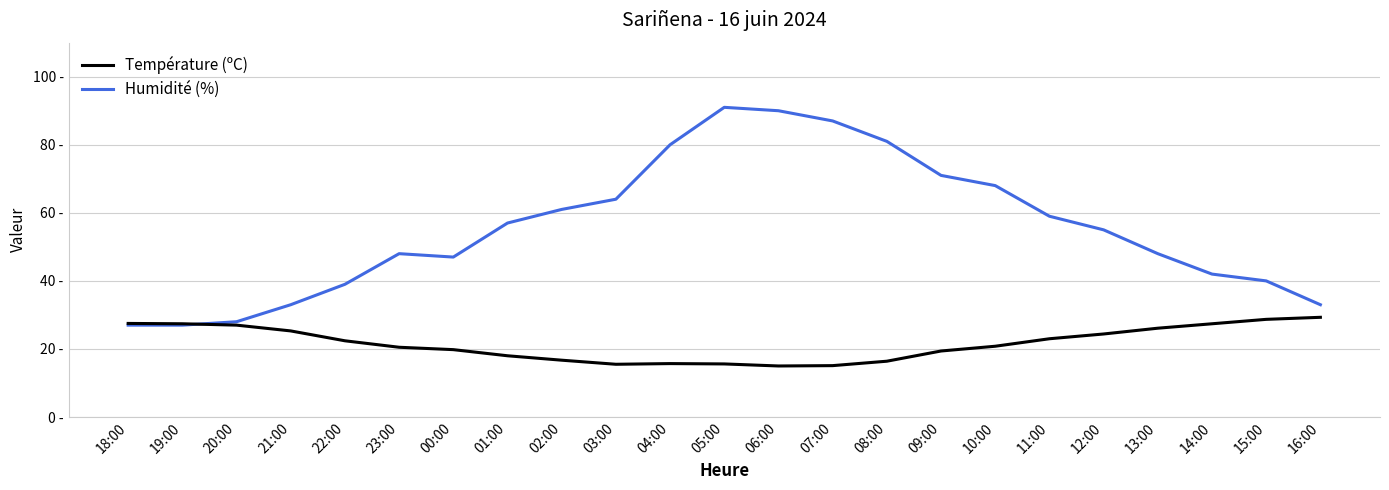

What is the difference between the maximum and minimum values in the Température (ºC) series?

14.3